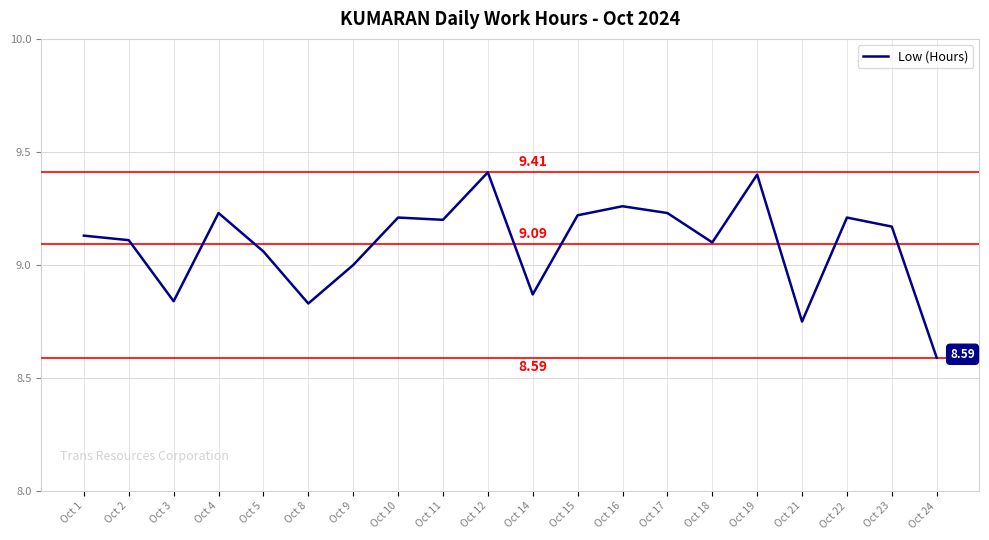

What is the minimum value shown in the chart?

8.6